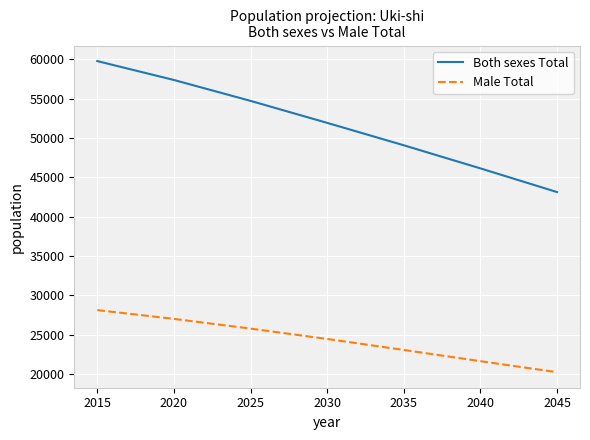

Rank the categories by Male Total value from lowest to highest.

2045, 2040, 2035, 2030, 2025, 2020, 2015